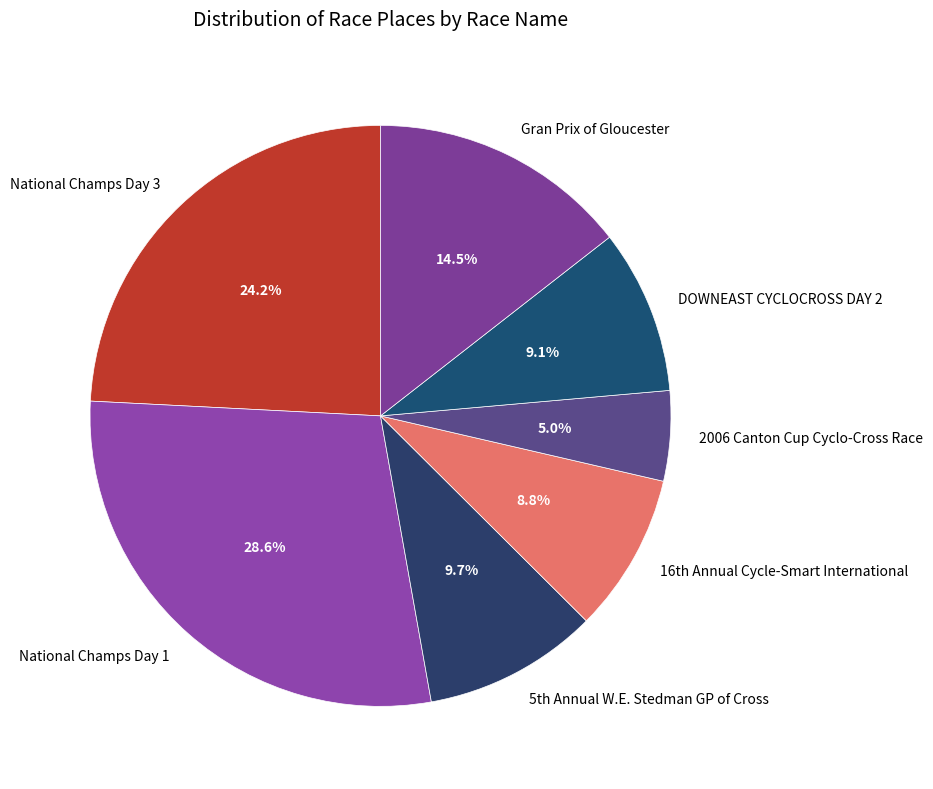

Combined, do DOWNEAST CYCLOCROSS DAY 2 and 2006 Canton Cup Cyclo-Cross Race account for over 50%?

No